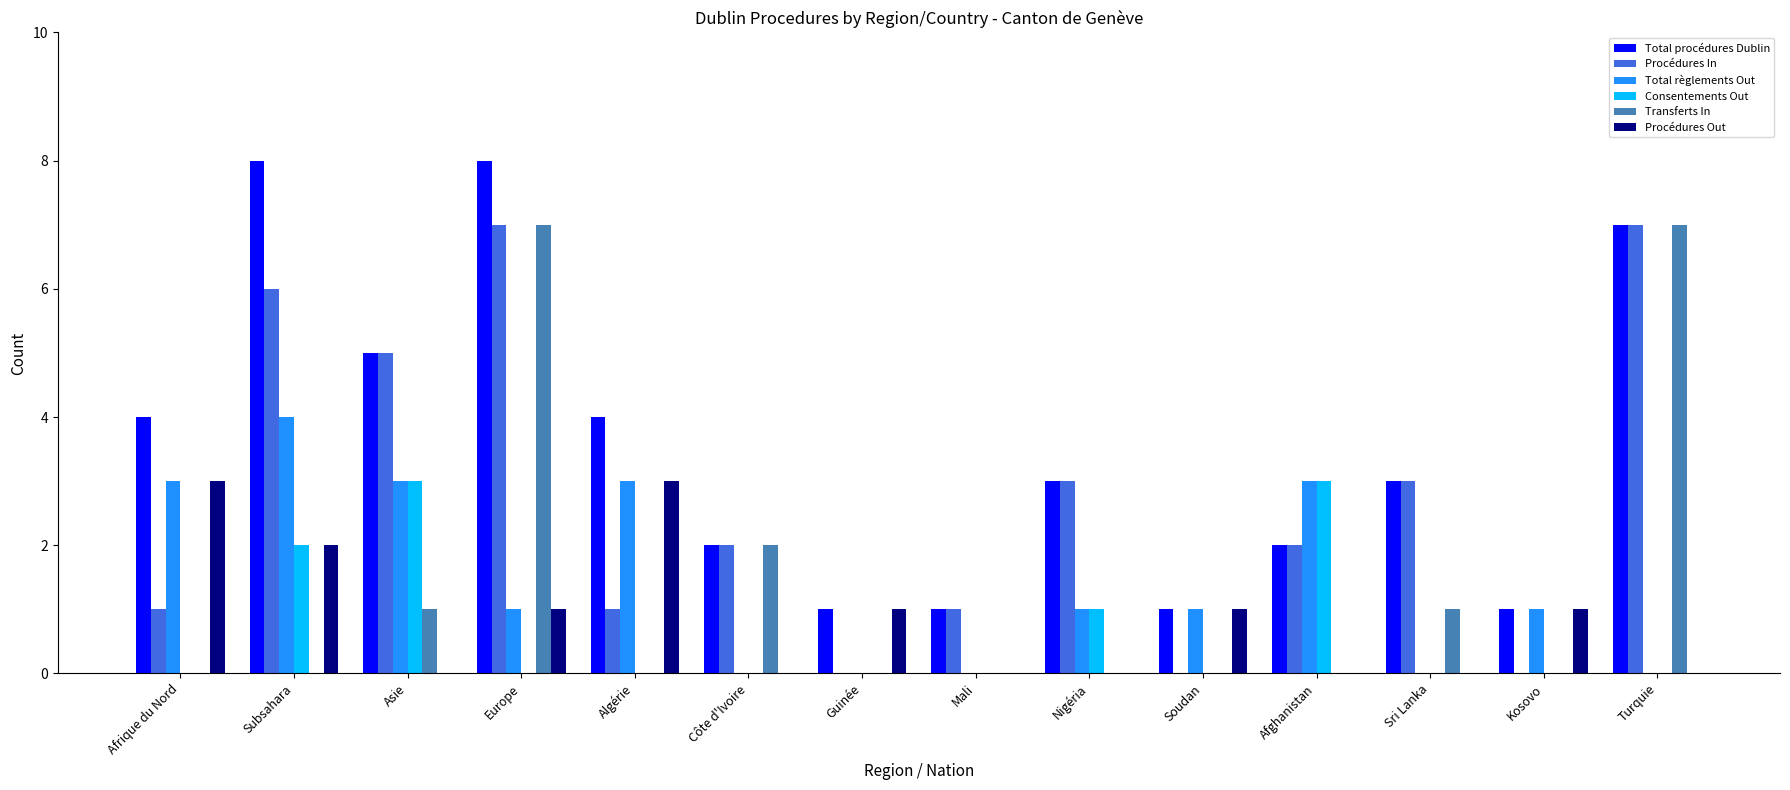

What is the sum of all Procédures In values?

38